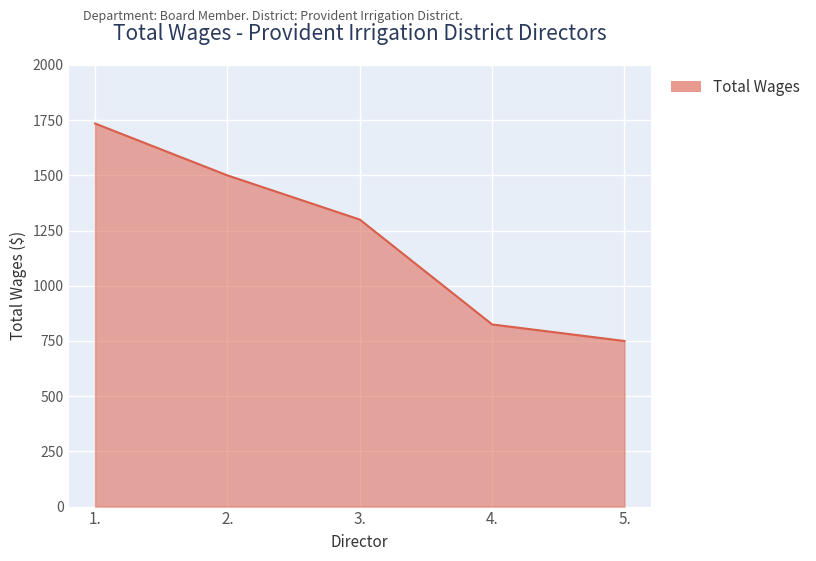

What is the difference between the values at 1. and 4.?

910